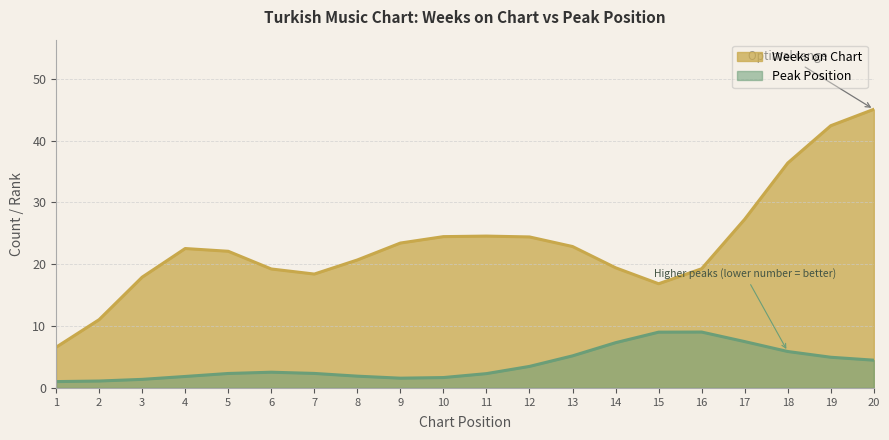

What is the difference between the highest and lowest values at 5?

19.8